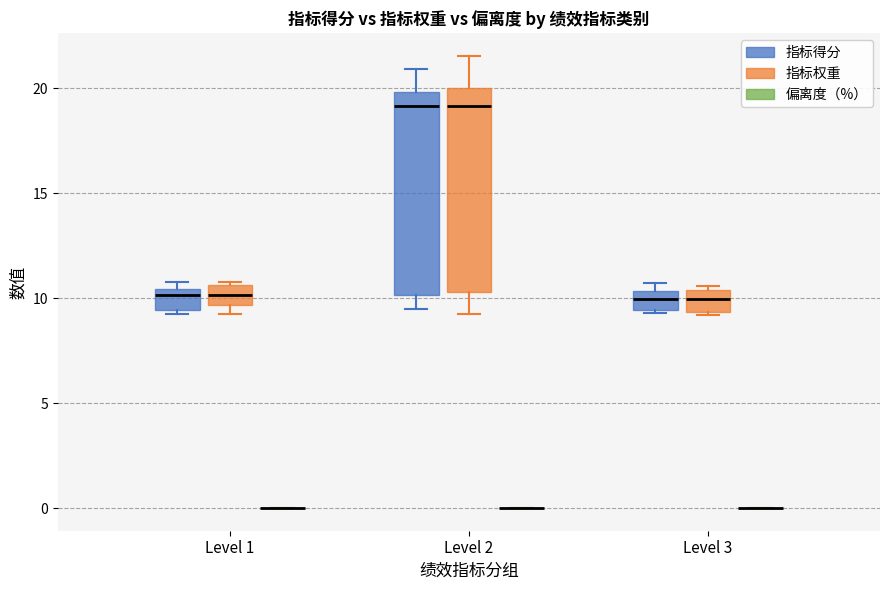

Reading left to right, transcribe this box plot: for each box, give where its median line is, the range the box spans, and where its two whiskers end, as read against the y-axis. The values are not printed on the chart, so give them approximately, as read against the axis.

Level 1 (指标得分): median 10.0, box 9.5 to 10.5, whiskers 9.0 to 11.0
Level 1 (指标权重): median 10.0, box 9.5 to 10.5, whiskers 9.5 (just below the box's lower edge) to 11.0
Level 1 (偏离度（%）): box collapsed to a line at 0.0, whiskers 0.0 to 0.0
Level 2 (指标得分): median 19.0, box 10.0 to 20.0, whiskers 9.5 to 21.0
Level 2 (指标权重): median 19.0, box 10.5 to 20.0, whiskers 9.5 to 21.5
Level 2 (偏离度（%）): box collapsed to a line at 0.0, whiskers 0.0 to 0.0
Level 3 (指标得分): median 10.0, box 9.5 to 10.5, whiskers 9.5 to 10.5 (just above the box's upper edge)
Level 3 (指标权重): median 10.0, box 9.5 to 10.5, whiskers 9.0 to 10.5 (just above the box's upper edge)
Level 3 (偏离度（%）): box collapsed to a line at 0.0, whiskers 0.0 to 0.0